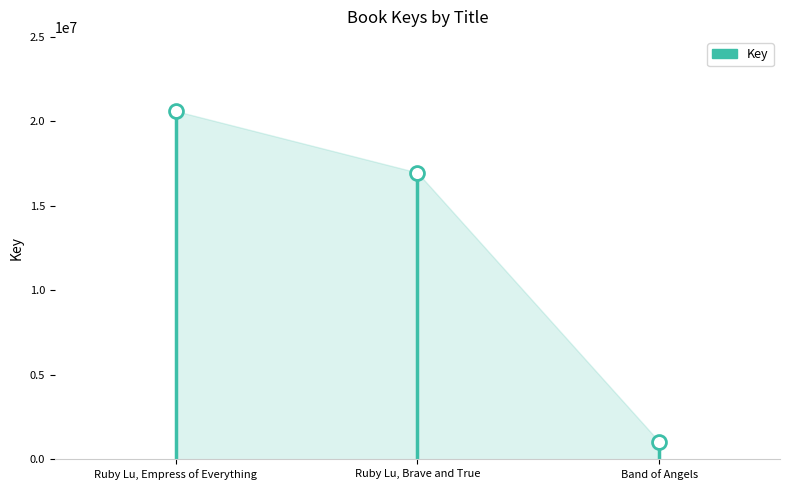

What is the change in value from Ruby Lu, Brave and True to Band of Angels?

-15920449